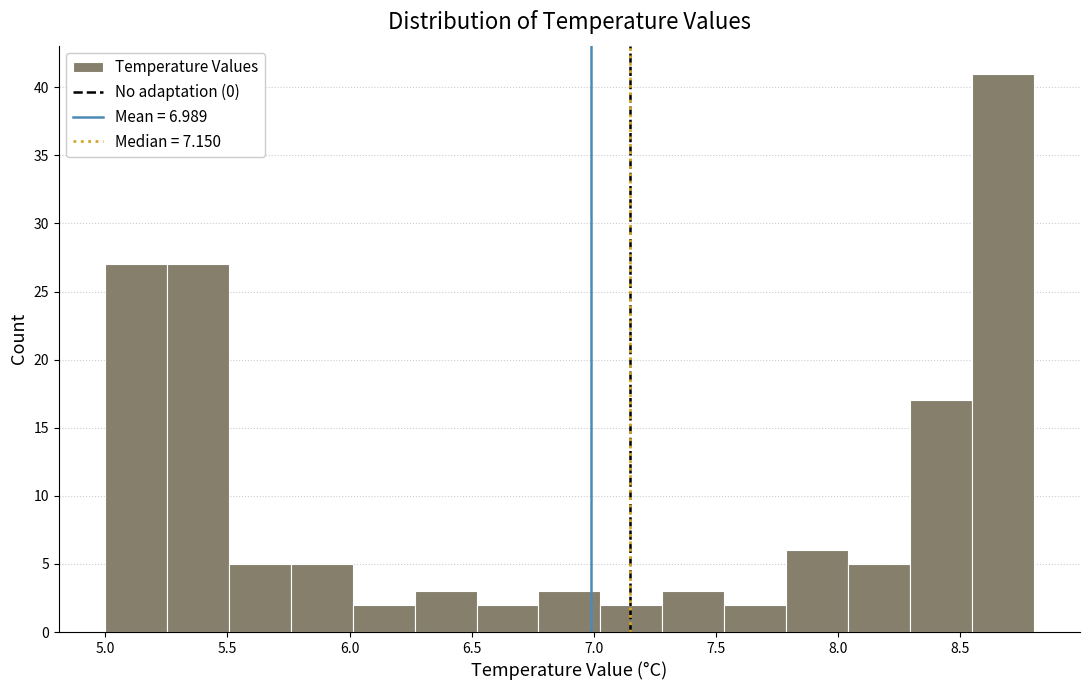

Reading left to right, transcribe this chart: for each bar, give the range it covers on the x-axis and its height. Neither the bar edges nor the heights are printed on the chart, so give them approximately, as read against the axes.

5.00 to 5.25: 27
5.25 to 5.50: 27
5.50 to 5.75: 5
5.75 to 6.00: 5
6.00 to 6.25: 2
6.25 to 6.50: 3
6.50 to 6.75: 2
6.75 to 7.05: 3
7.05 to 7.30: 2
7.30 to 7.55: 3
7.55 to 7.80: 2
7.80 to 8.05: 6
8.05 to 8.30: 5
8.30 to 8.55: 17
8.55 to 8.80: 41